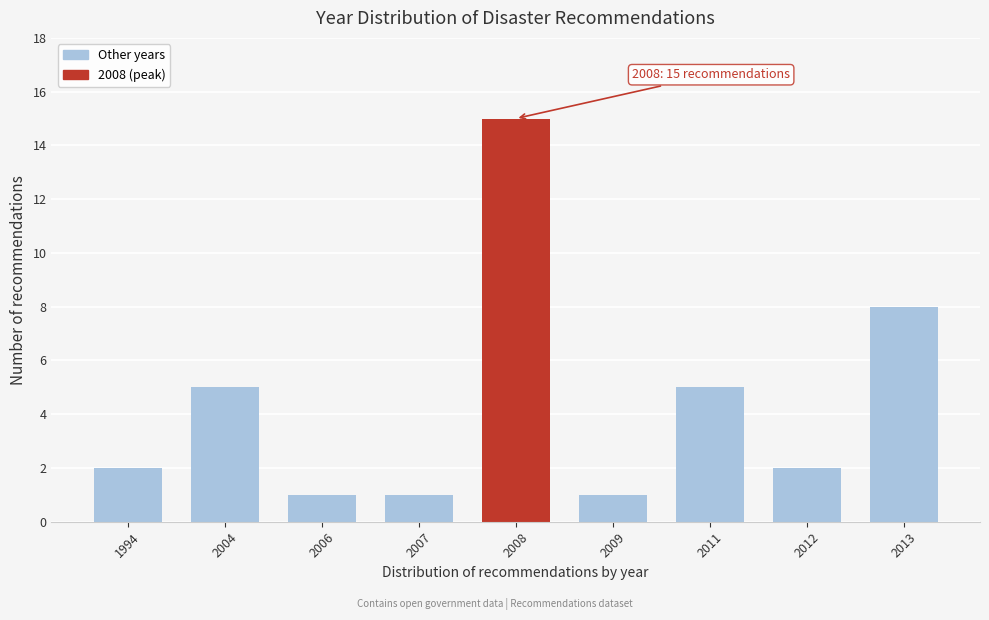

Reading right to left, what are all the values shown in this chart?

2013=8	2012=2	2011=5	2009=1	2008=15	2007=1	2006=1	2004=5	1994=2